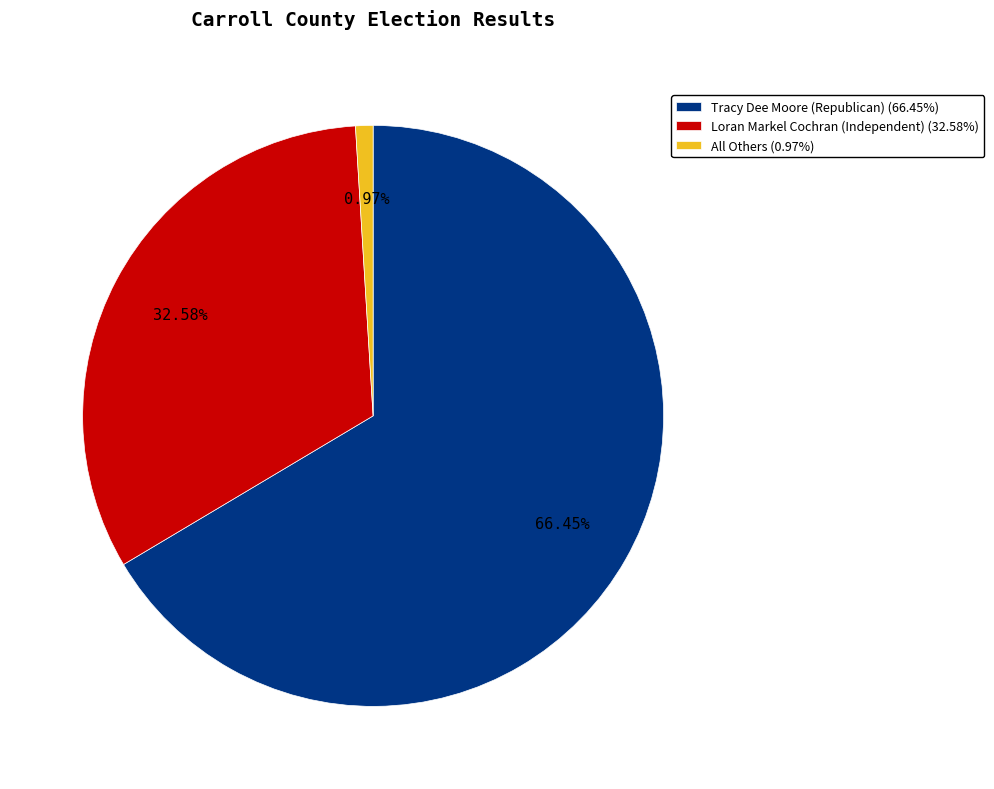

Does Tracy Dee Moore (Republican) represent more than half of the total?

Yes